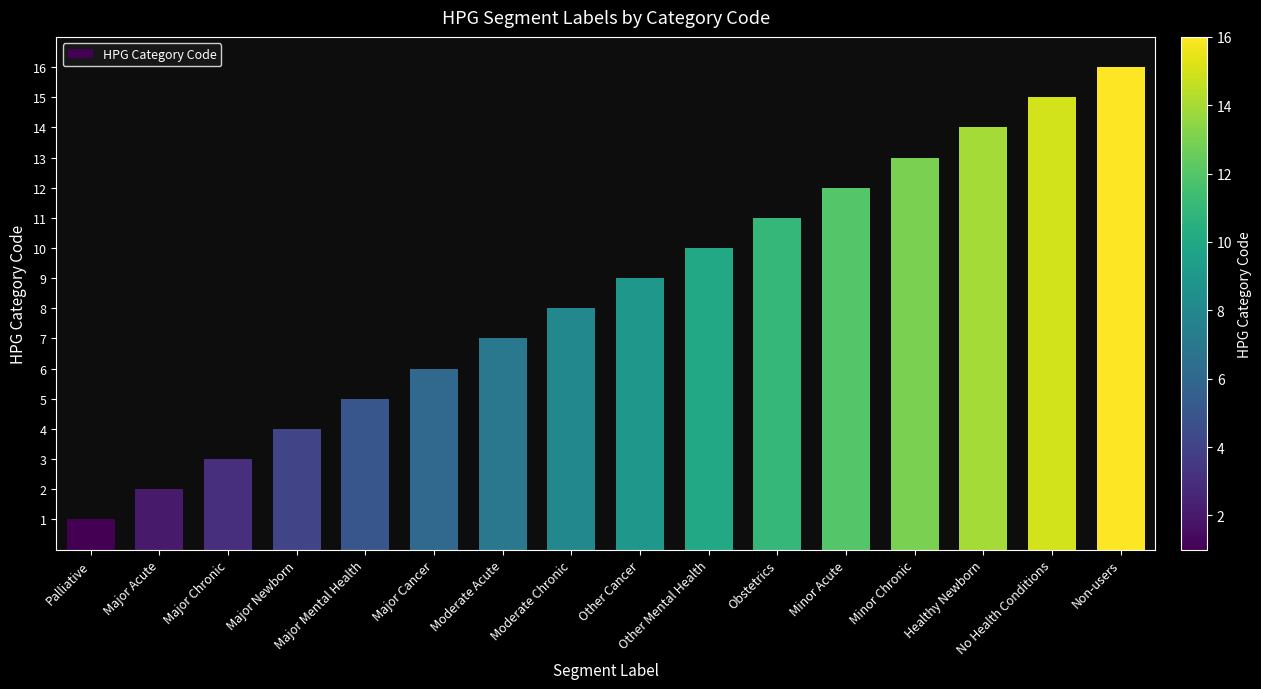

Which category has the highest value across all series?

Non-users